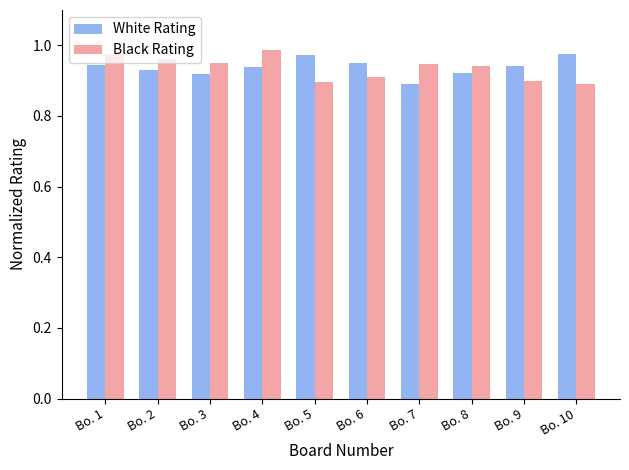

What is the total value across all series at Bo. 4?

1.9